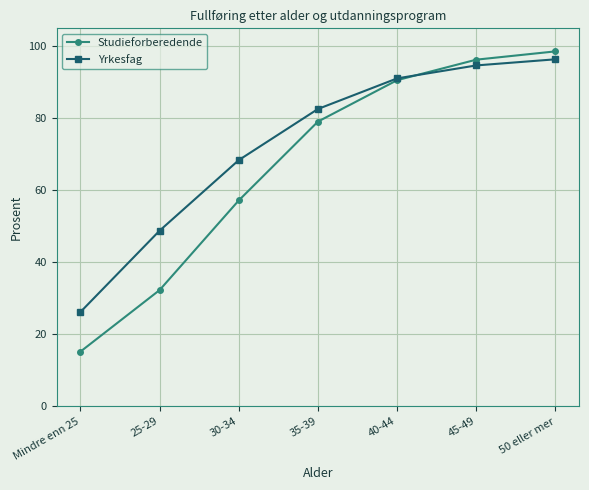

What is the difference between the Studieforberedende values at 30-34 and 35-39?

21.9